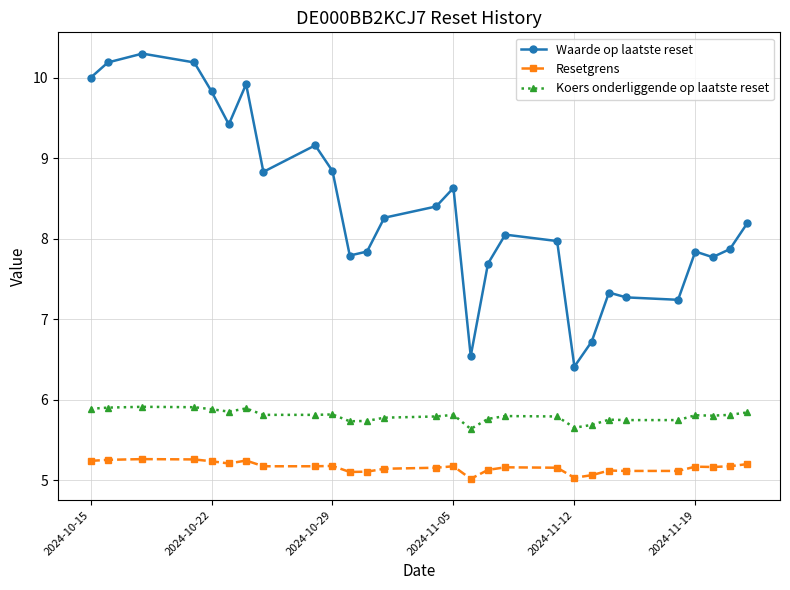

At how many categories does at least one series exceed 9?

8